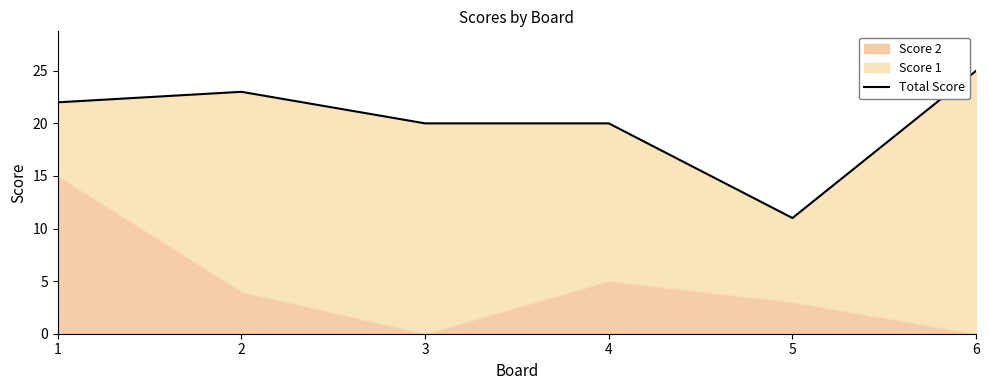

Reading left to right, list all the values displayed in this chart.

1=22	2=23	3=20	4=20	5=11	6=25